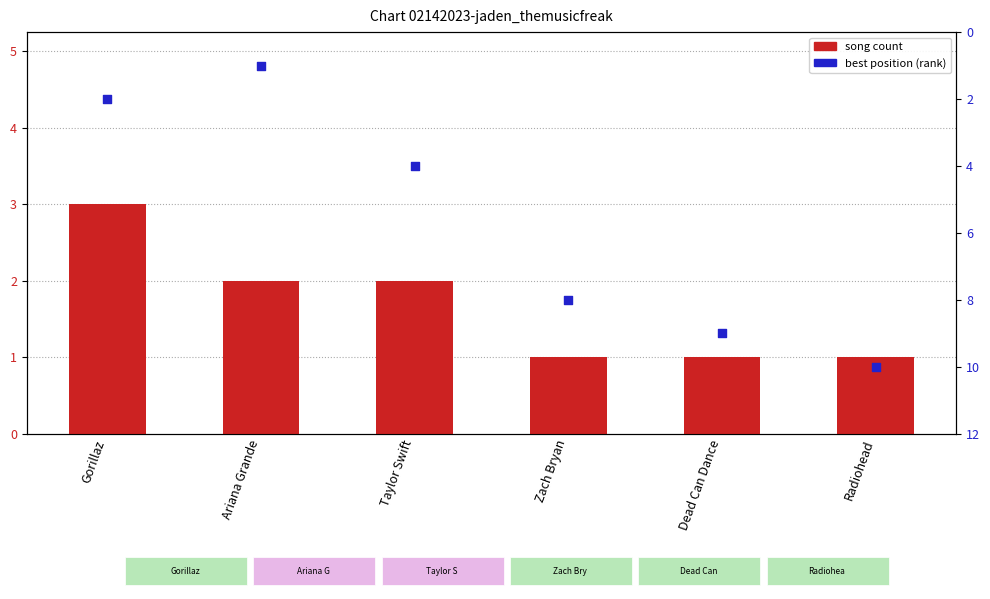

Which series has the widest spread of Y values?

best position (rank)